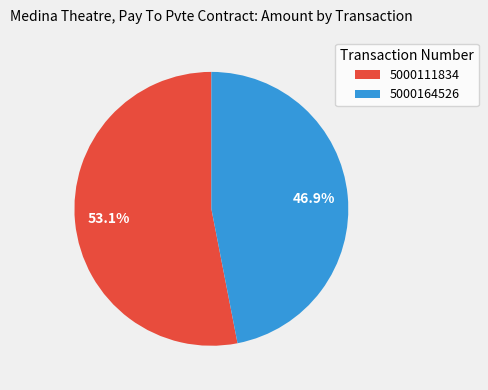

Is there a majority slice in this chart?

Yes